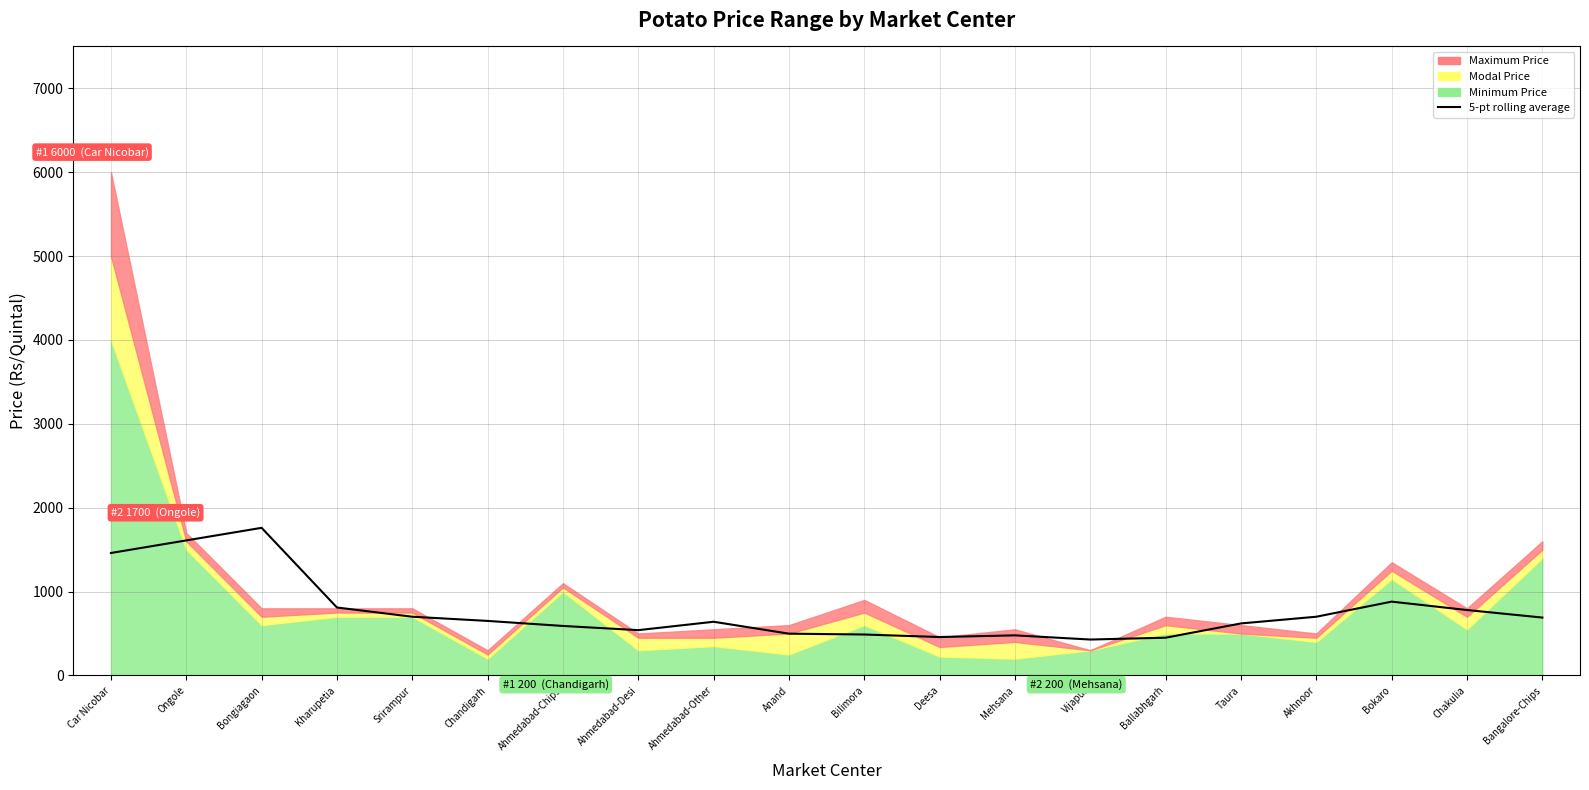

Is it true that the value at Bangalore-Chips is 690?

True